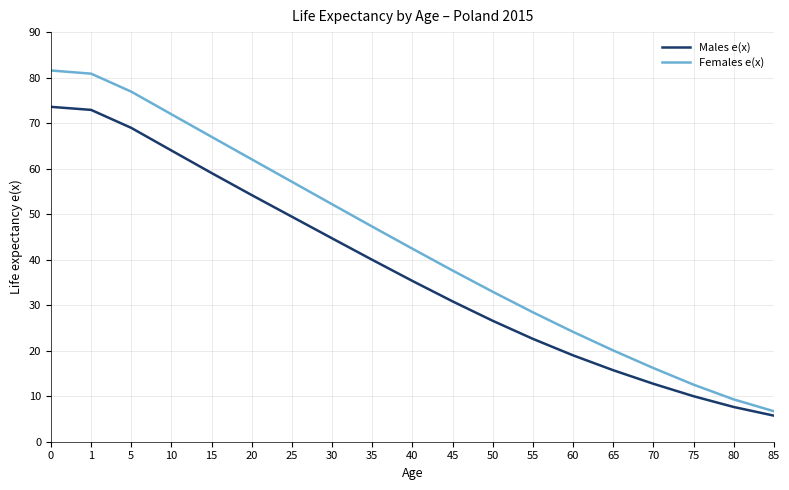

Rank the series by their average value, from highest to lowest.

Females e(x), Males e(x)